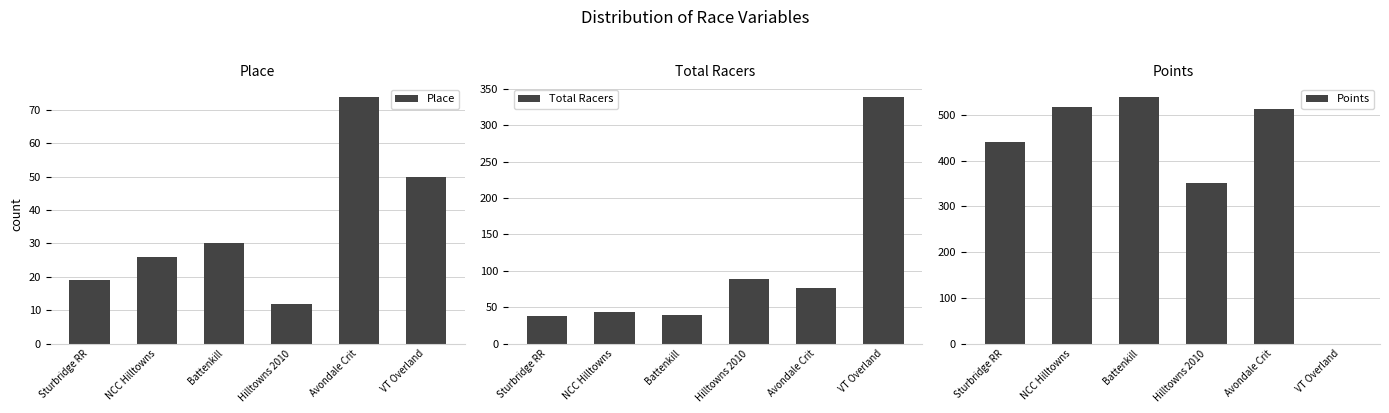

Is it true that Place equals 50.8 at Avondale Crit?

False